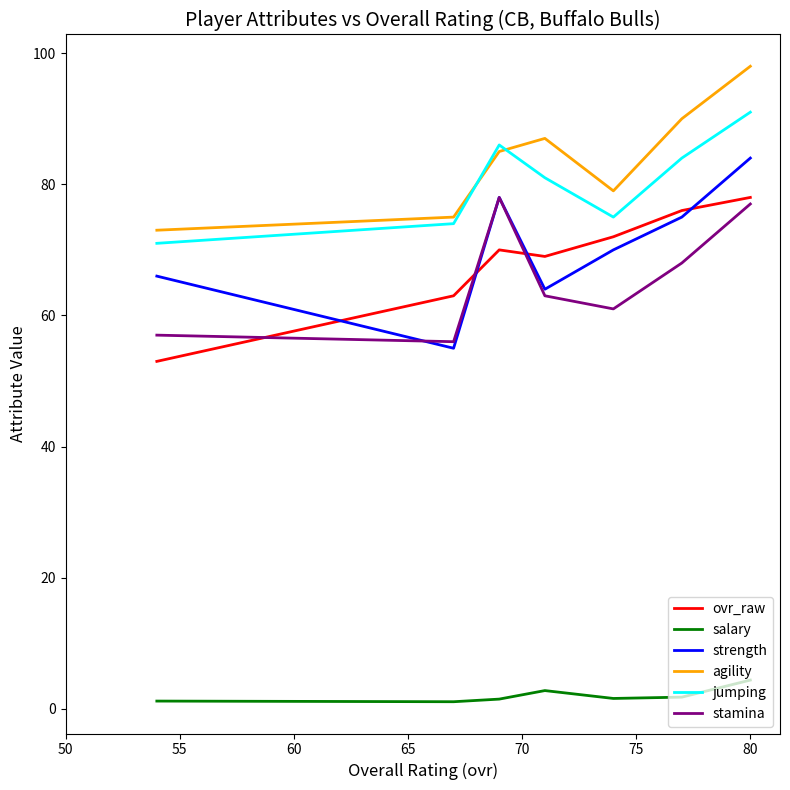

True or false: strength has more than 0 interior local peaks.

True